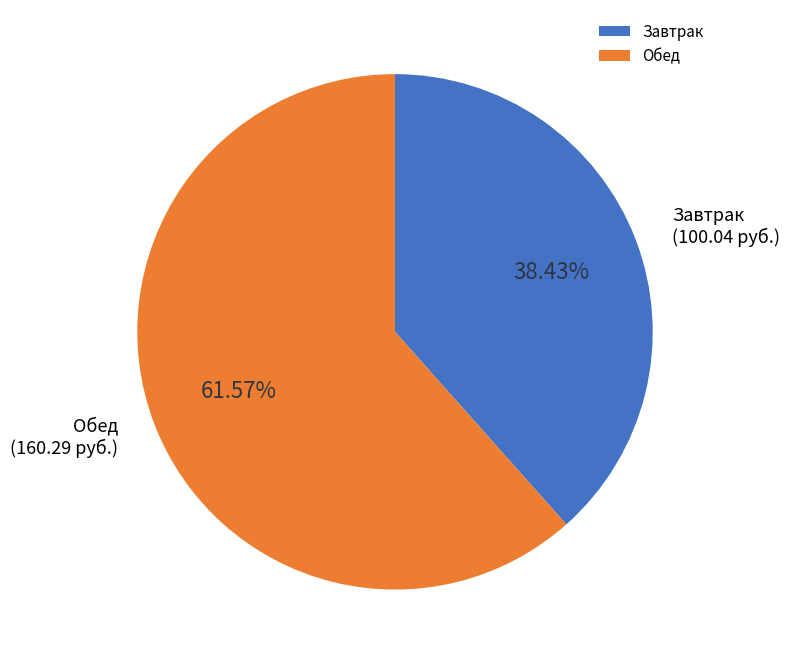

Combined, do Завтрак and Обед account for over 50%?

Yes